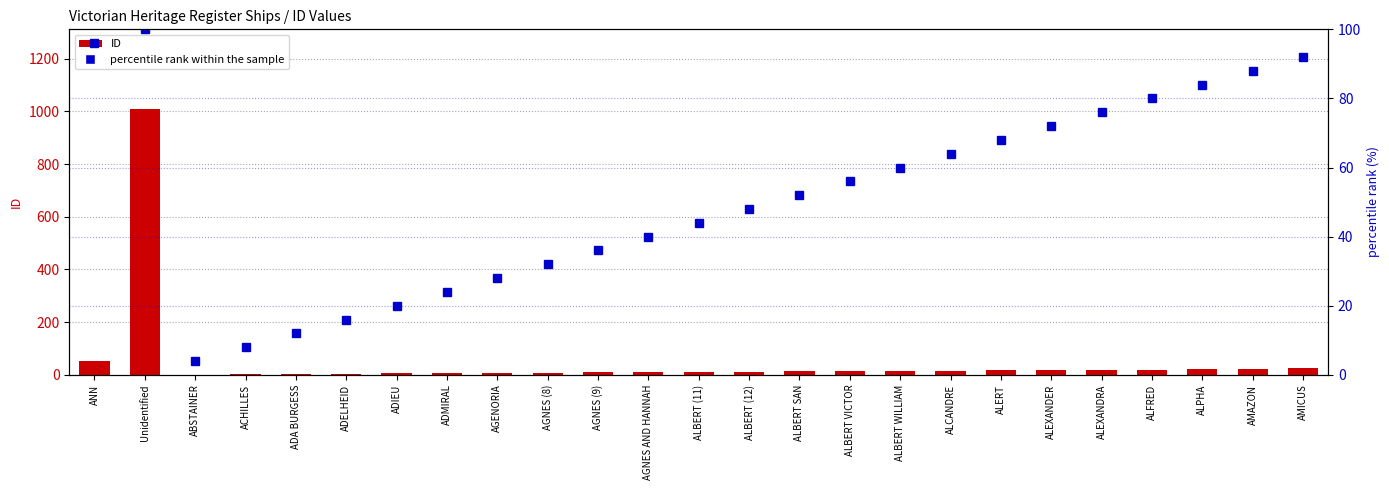

What is the approximate value of ID at ALCANDRE?

16